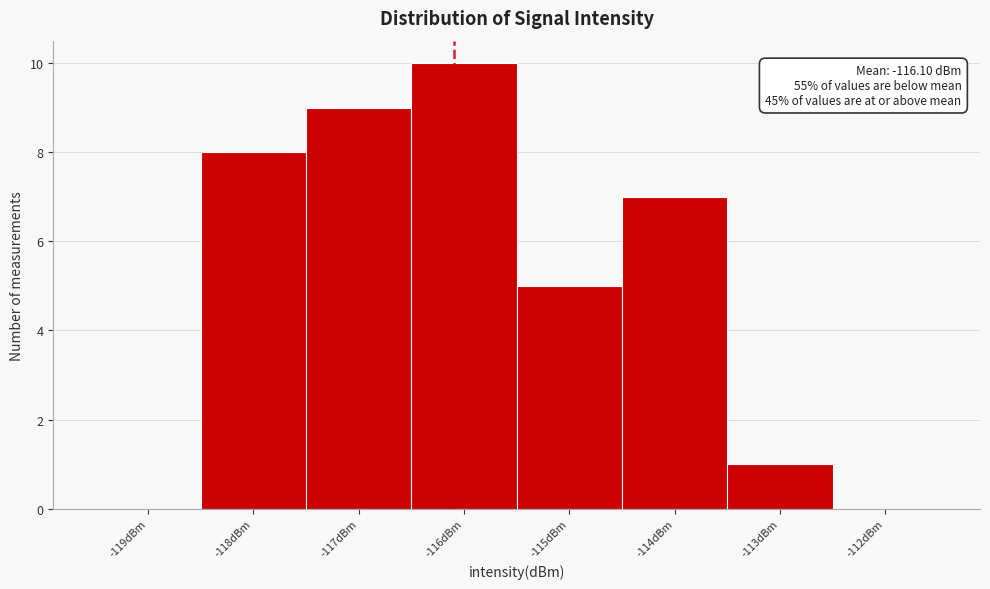

Over which range of the x-axis is the bar tallest?

-116.5 to -115.5